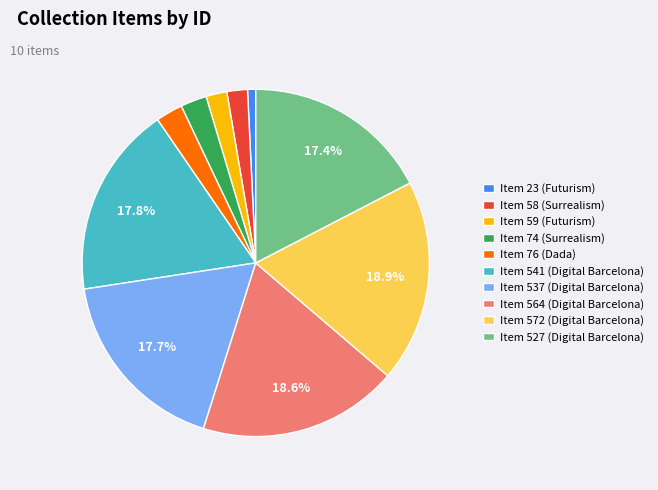

What is the smallest slice in the pie chart?

Item 23 (Futurism)